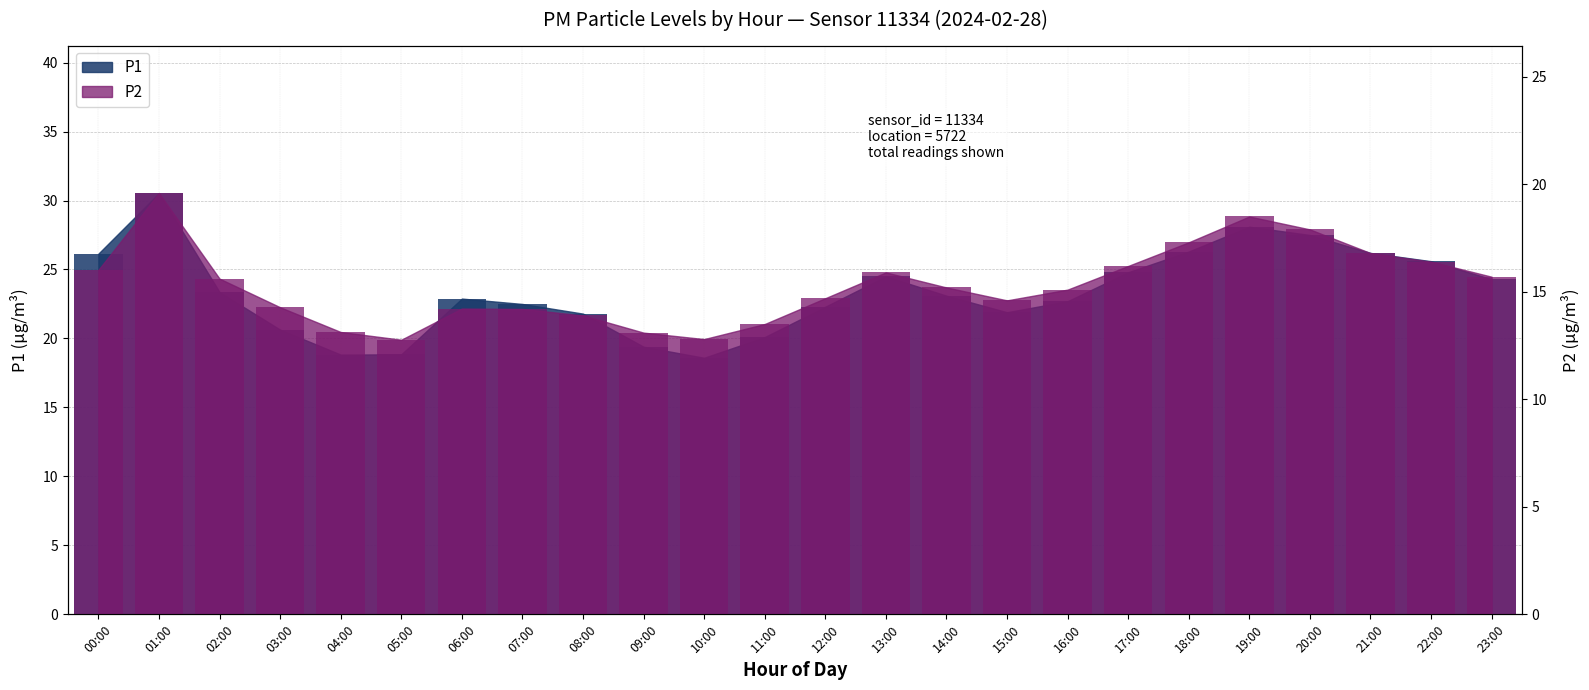

How many categories are shown in the chart?

24